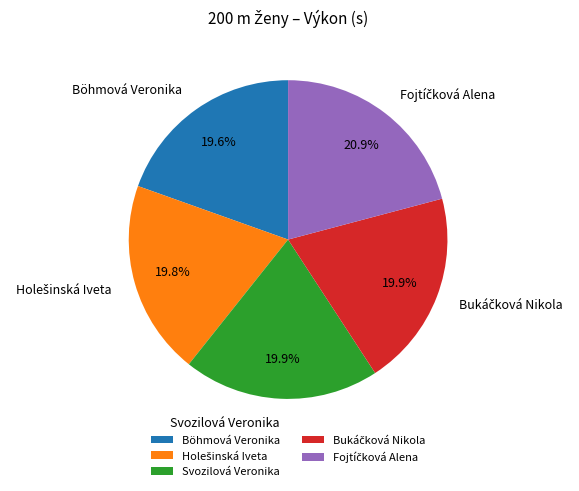

To the nearest percent, what is the difference between the largest and smallest slice percentages?

1%